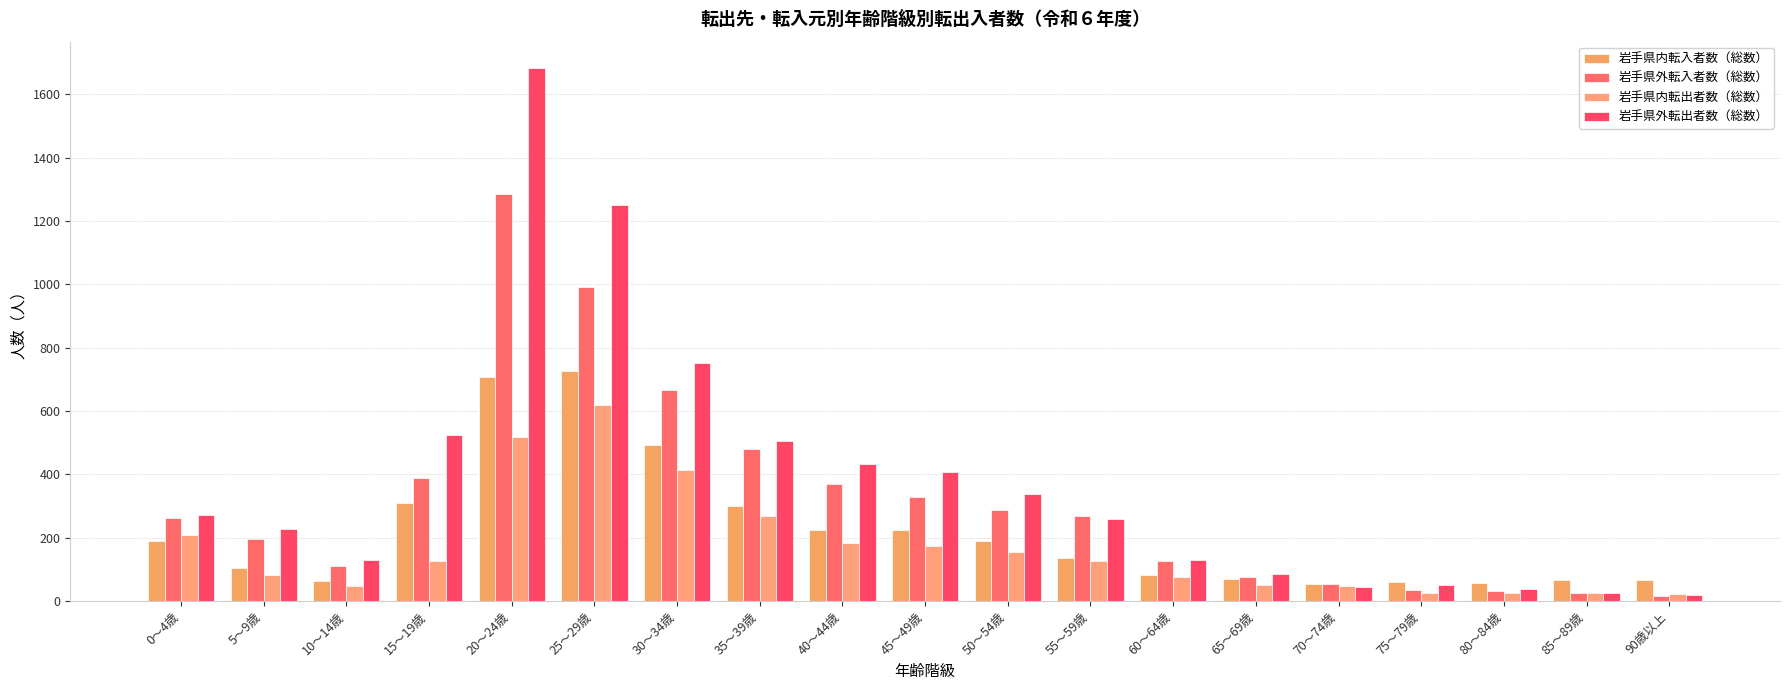

The 岩手県外転出者数（総数） series shows 434 at 40～44歳. True or false?

True